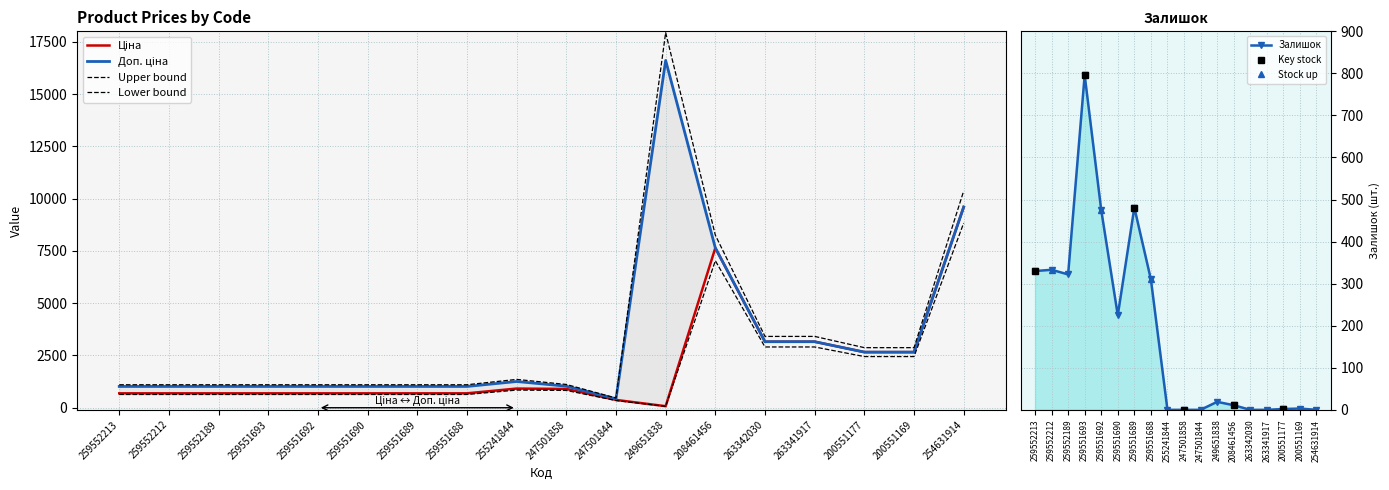

What is the label of the 16th point from the right?

259552189